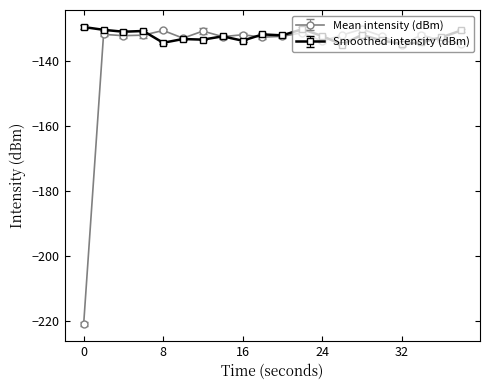

True or false: Mean intensity (dBm) has more than 1 interior local peaks.

True